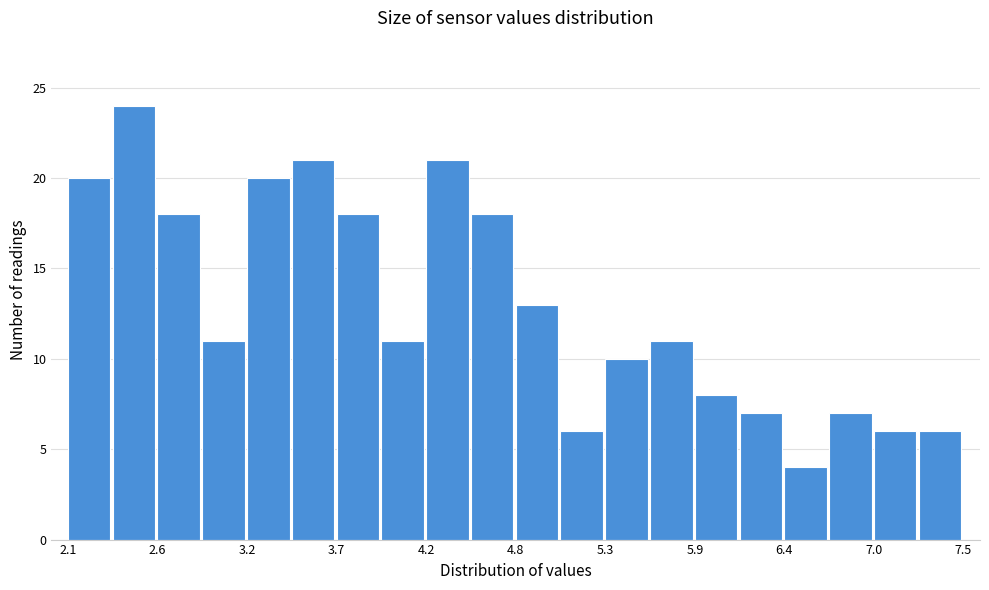

Read against the x-axis, roughly where is the centre of the tallest bar?

2.5